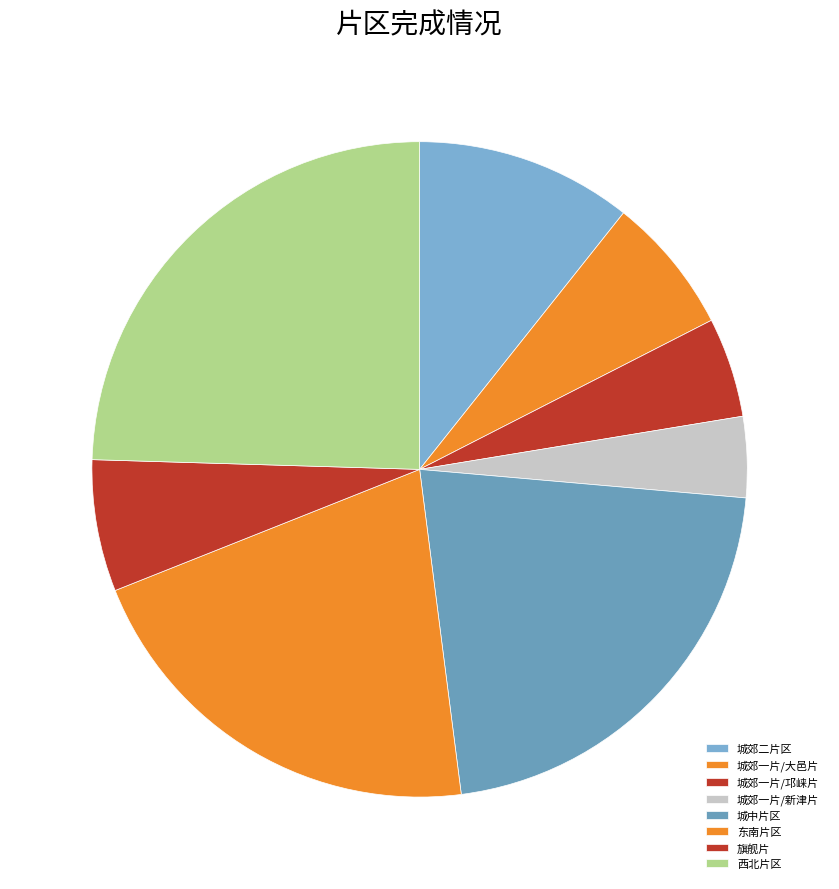

The 城郊二片区 slice represents 11% of the pie. True or false?

True